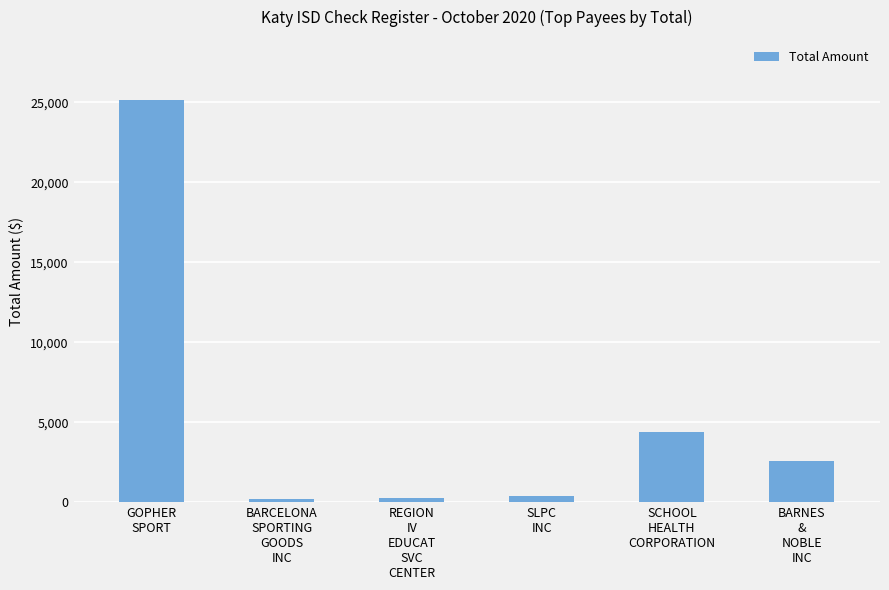

What is the value of the 6th bar from the left?

2552.7